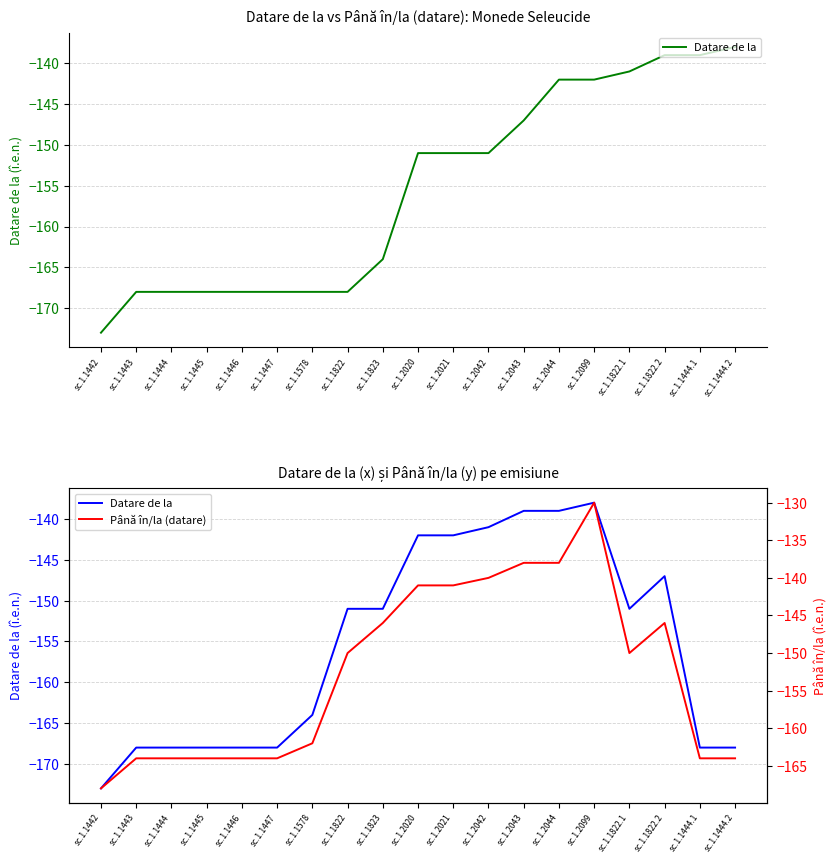

Is it true that Până în/la (datare) equals -130 at sc.1.2099?

True